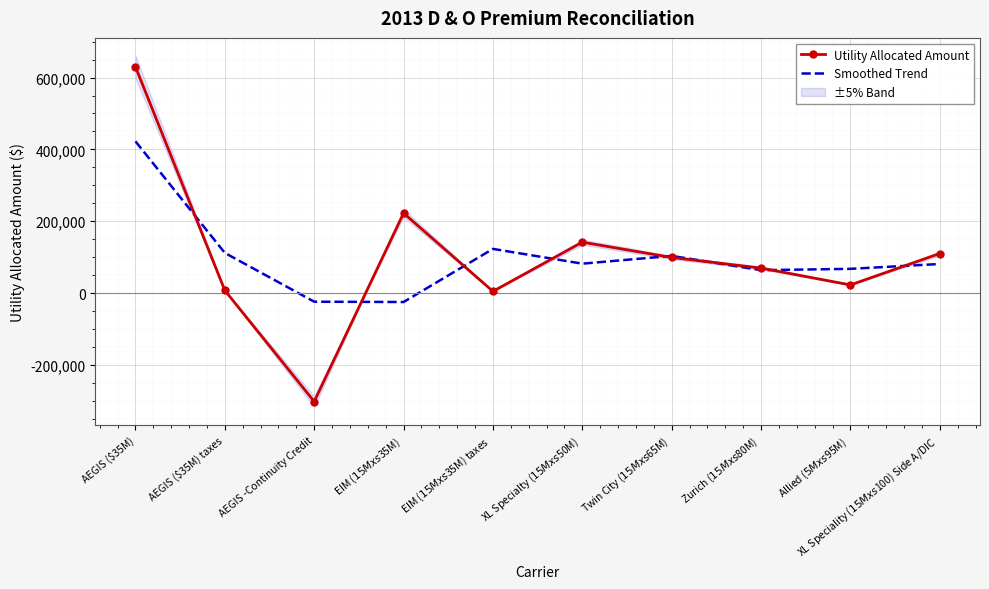

Which series ends up on top after the final intersection of Utility Allocated Amount and Smoothed Trend?

Utility Allocated Amount